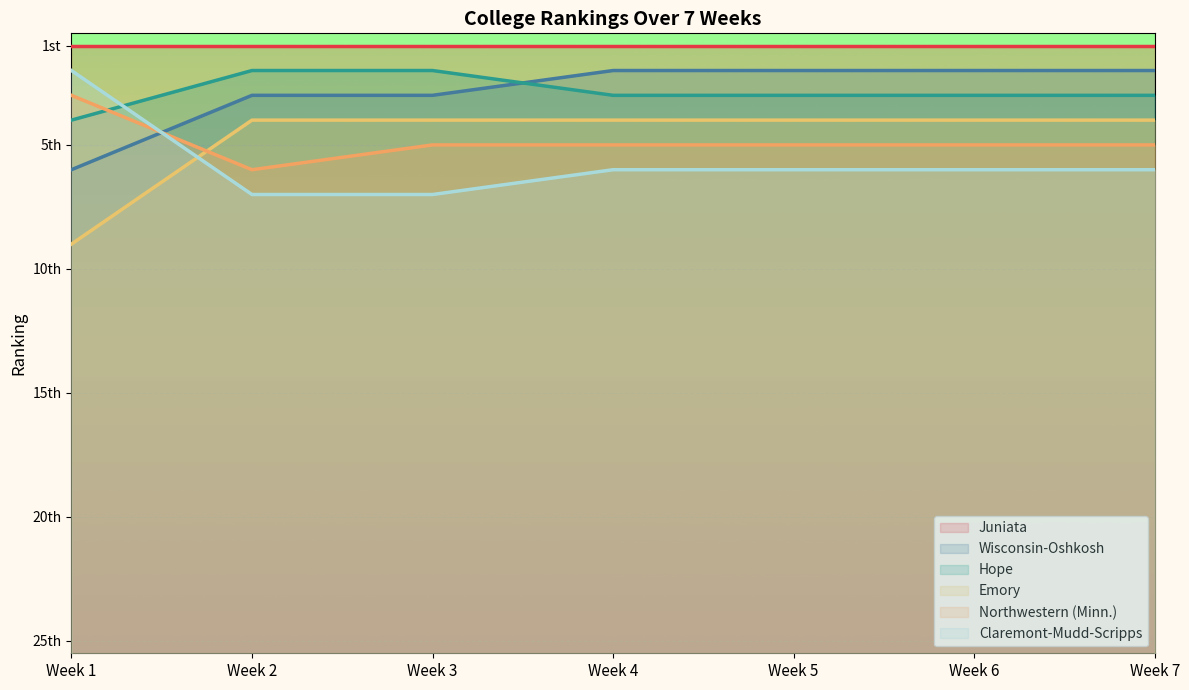

The Wisconsin-Oshkosh series shows 3 at Week 4. True or false?

False